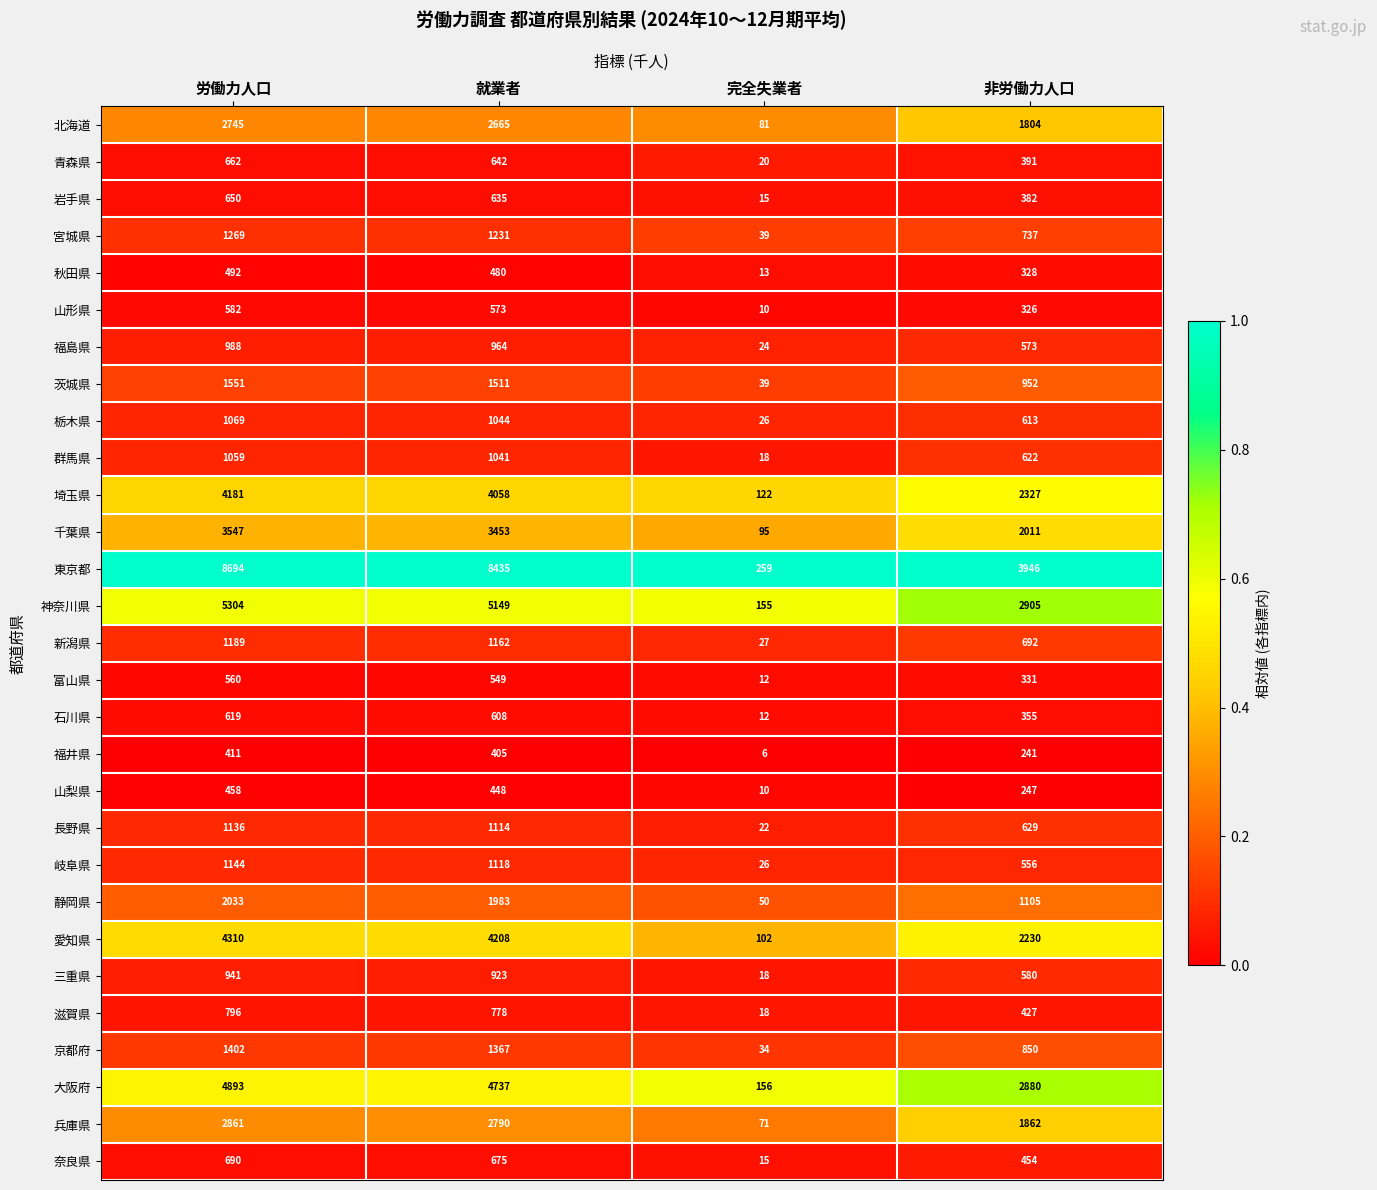

True or false: 岩手県 has a value of 635 at 就業者.

True